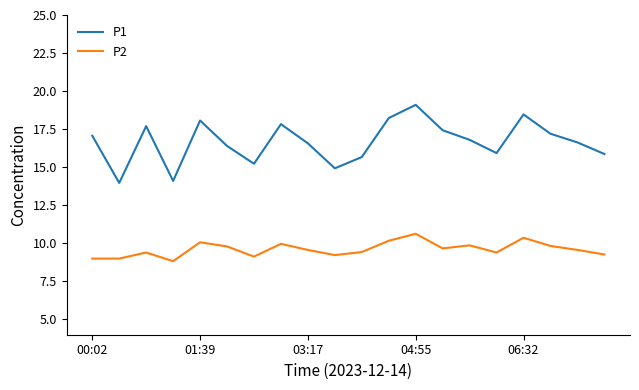

List the series in order of their peak value, highest first.

P1, P2